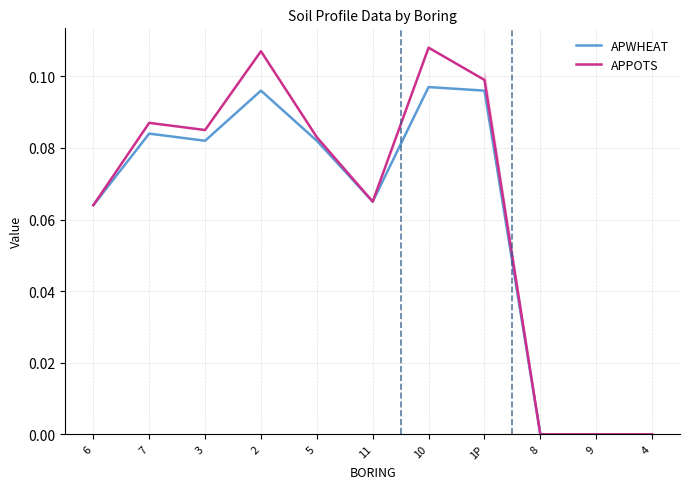

Where is the first local maximum for APWHEAT?

7